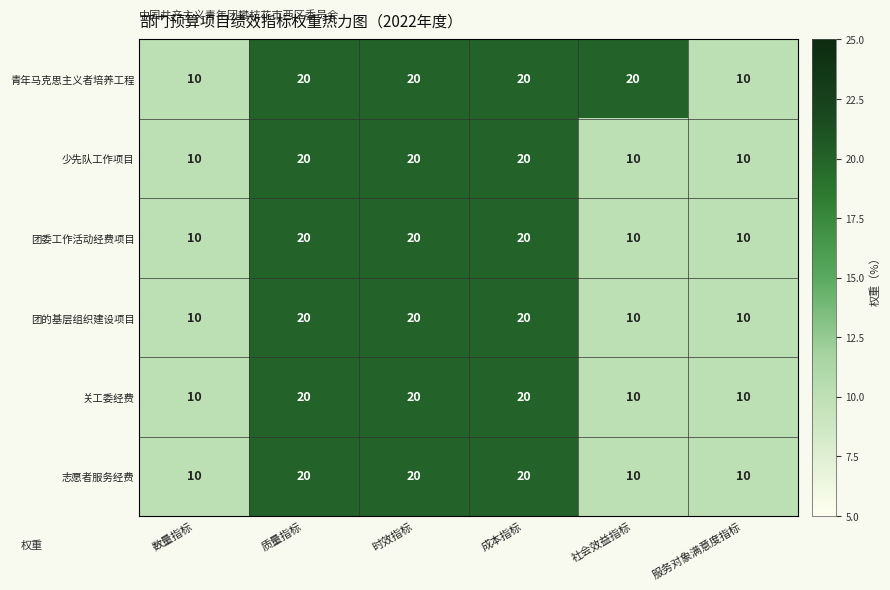

True or false: 志愿者服务经费 has a value of 20 at 质量指标.

True